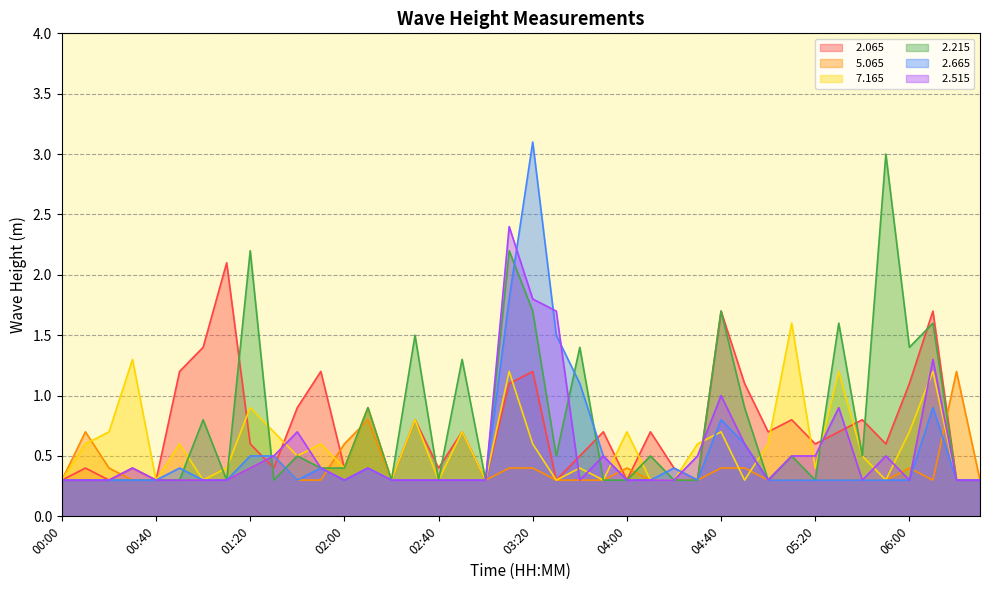

Which series has the largest total across all categories?

  2.215